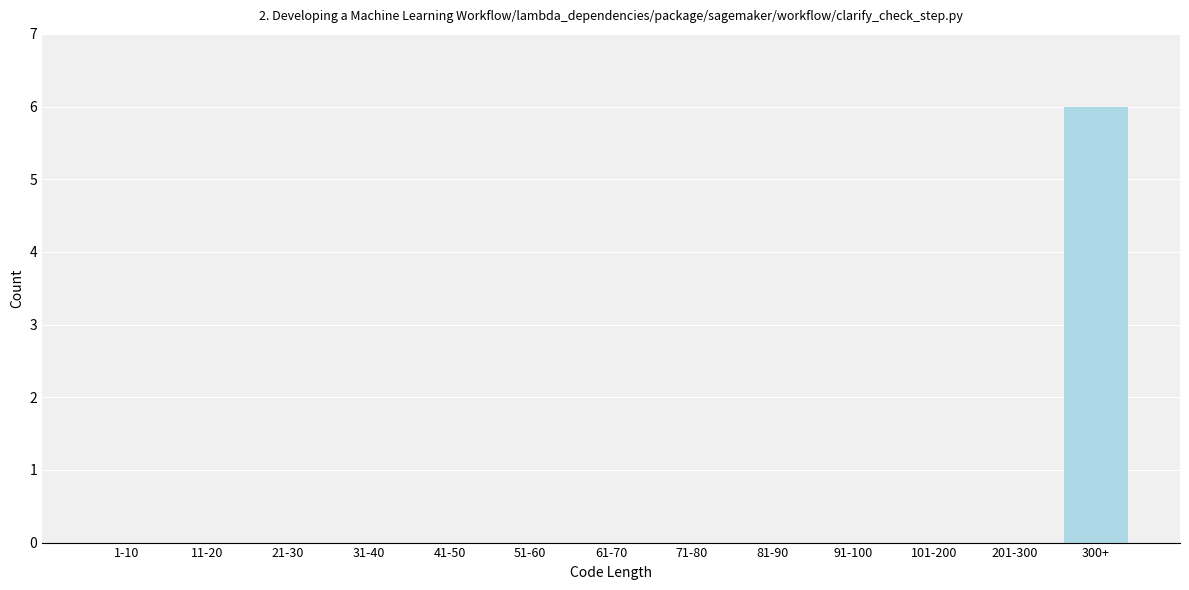

Reading left to right, extract all data points from this chart.

1-10=0	11-20=0	21-30=0	31-40=0	41-50=0	51-60=0	61-70=0	71-80=0	81-90=0	91-100=0	101-200=0	201-300=0	300+=6